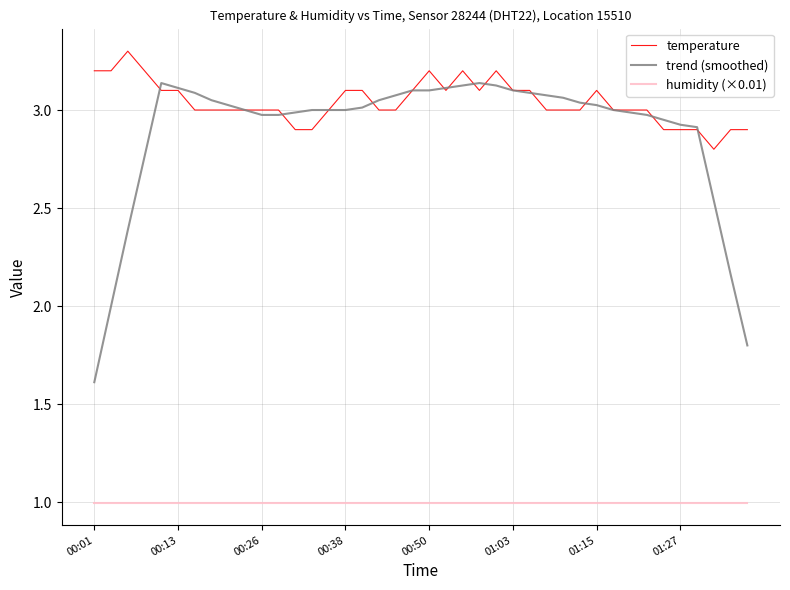

Which series has the largest total across all categories?

temperature